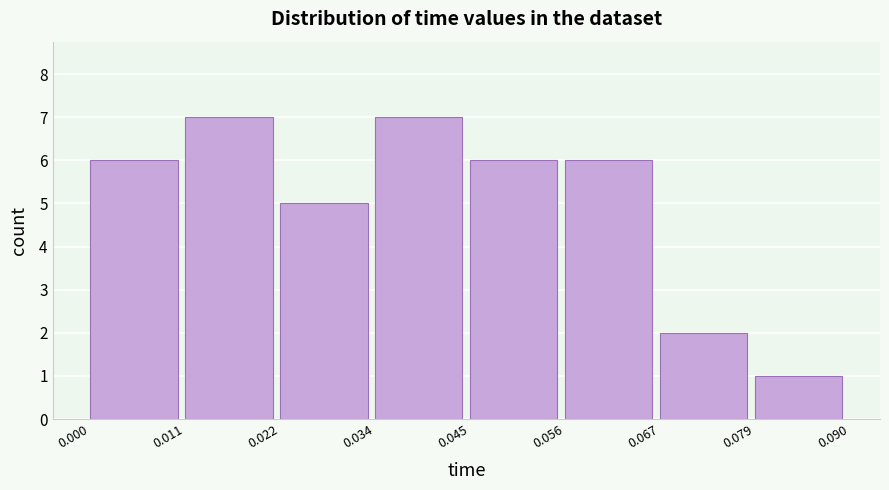

Reading left to right, transcribe this chart: for each bar, give the range it covers on the x-axis and its height. The values are not printed on the chart, so give them approximately, as read against the axis.

0.000 to 0.011: 6
0.011 to 0.022: 7
0.022 to 0.034: 5
0.034 to 0.045: 7
0.045 to 0.056: 6
0.056 to 0.067: 6
0.067 to 0.079: 2
0.079 to 0.090: 1